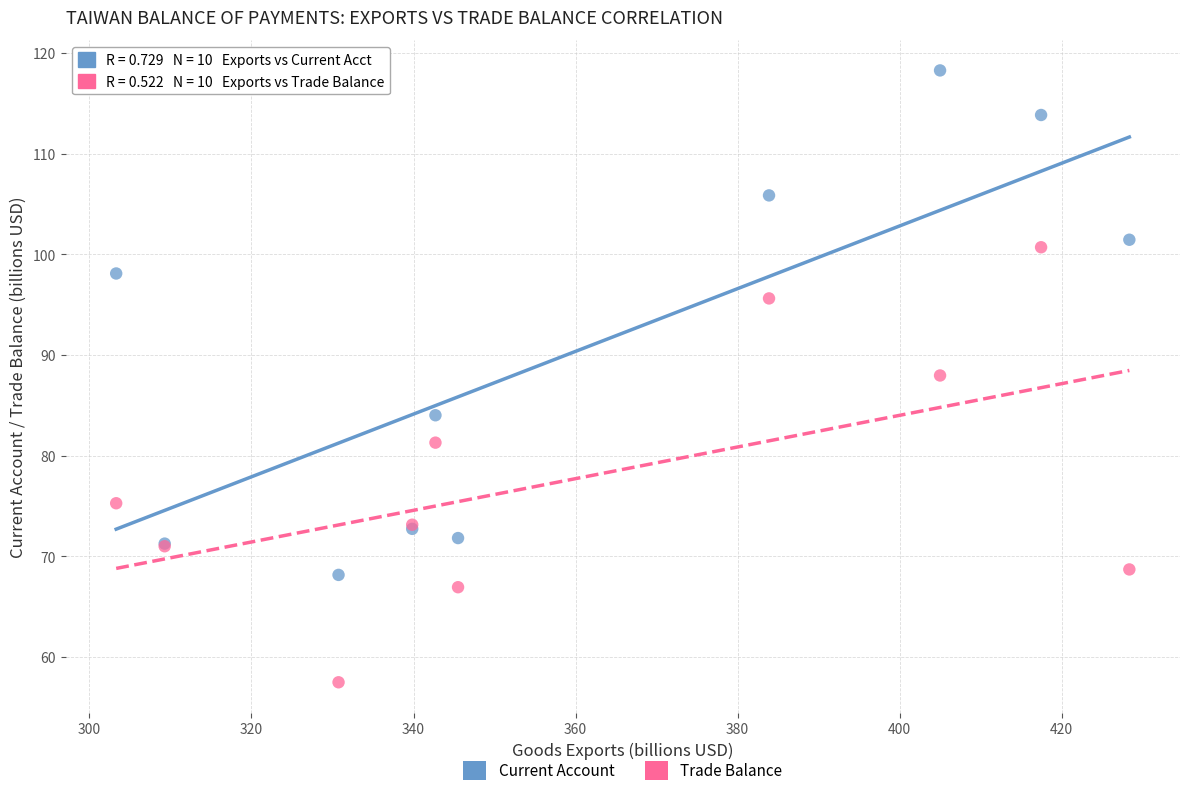

Across all series, what Y value is closest to 87?

88.0